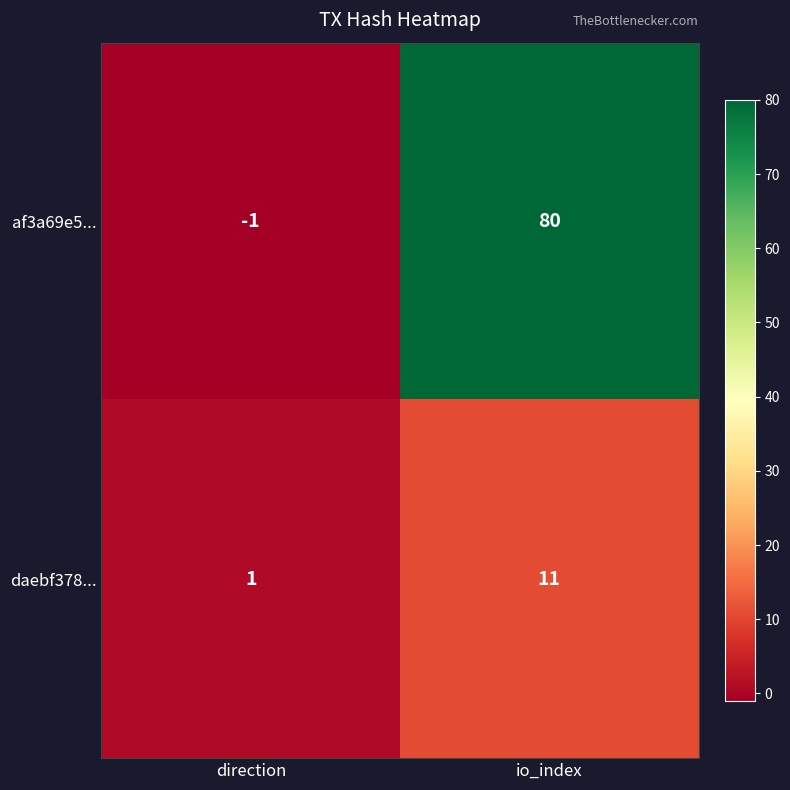

List the series in order of their peak value, highest first.

af3a69e5..., daebf378...